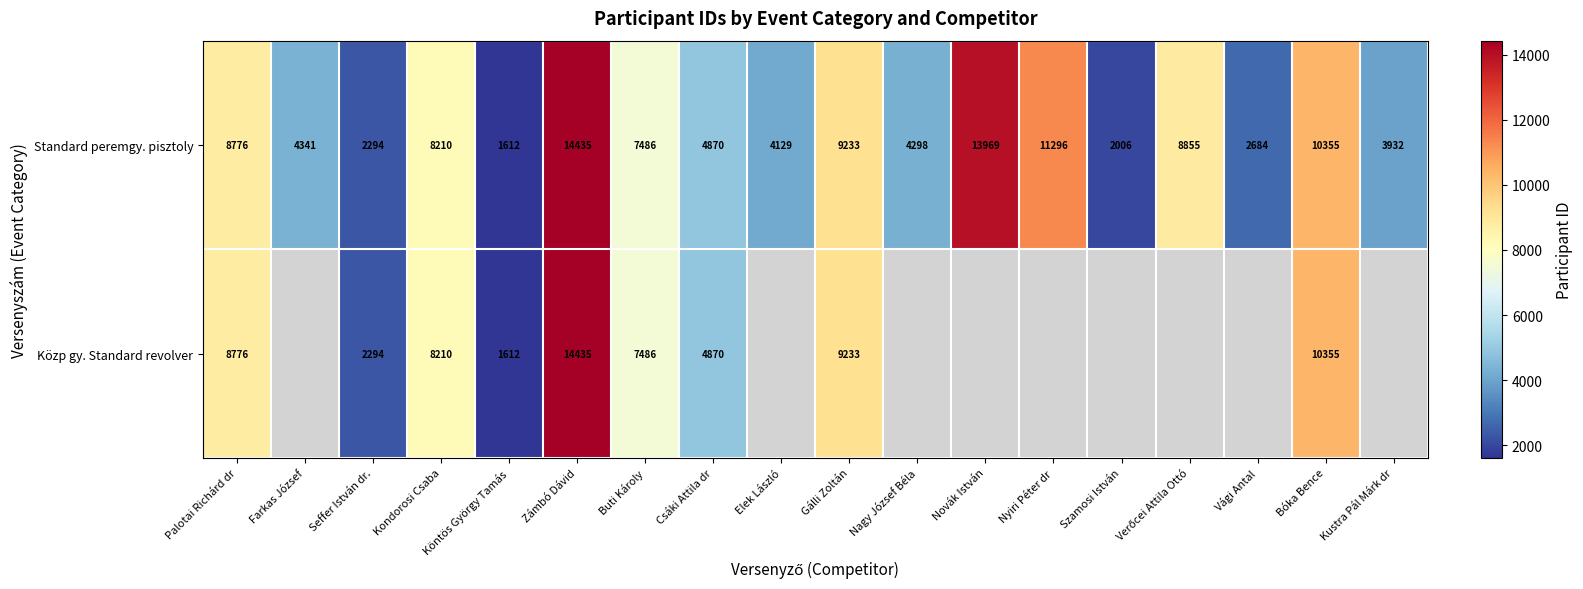

The value of Standard peremgy. pisztoly at Bóka Bence is 10355. True or false?

True